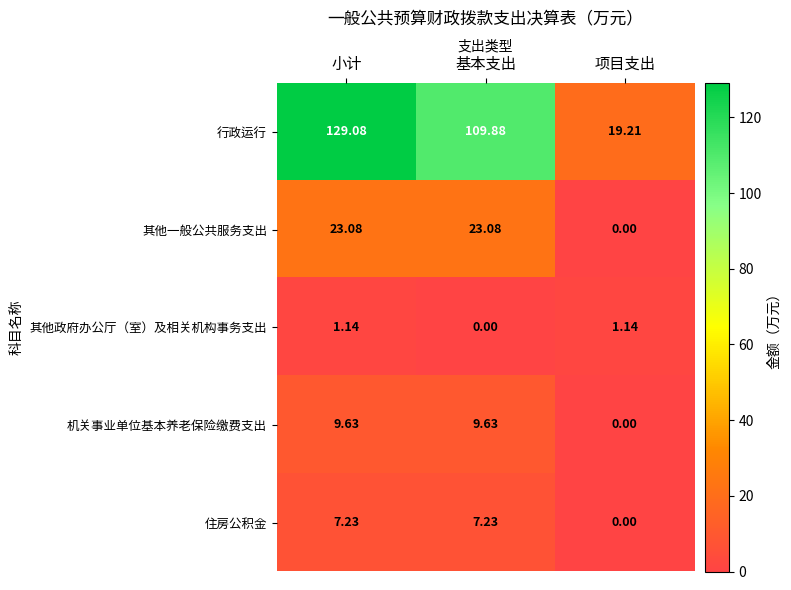

What is the spread (max minus min) of values at 基本支出?

109.9